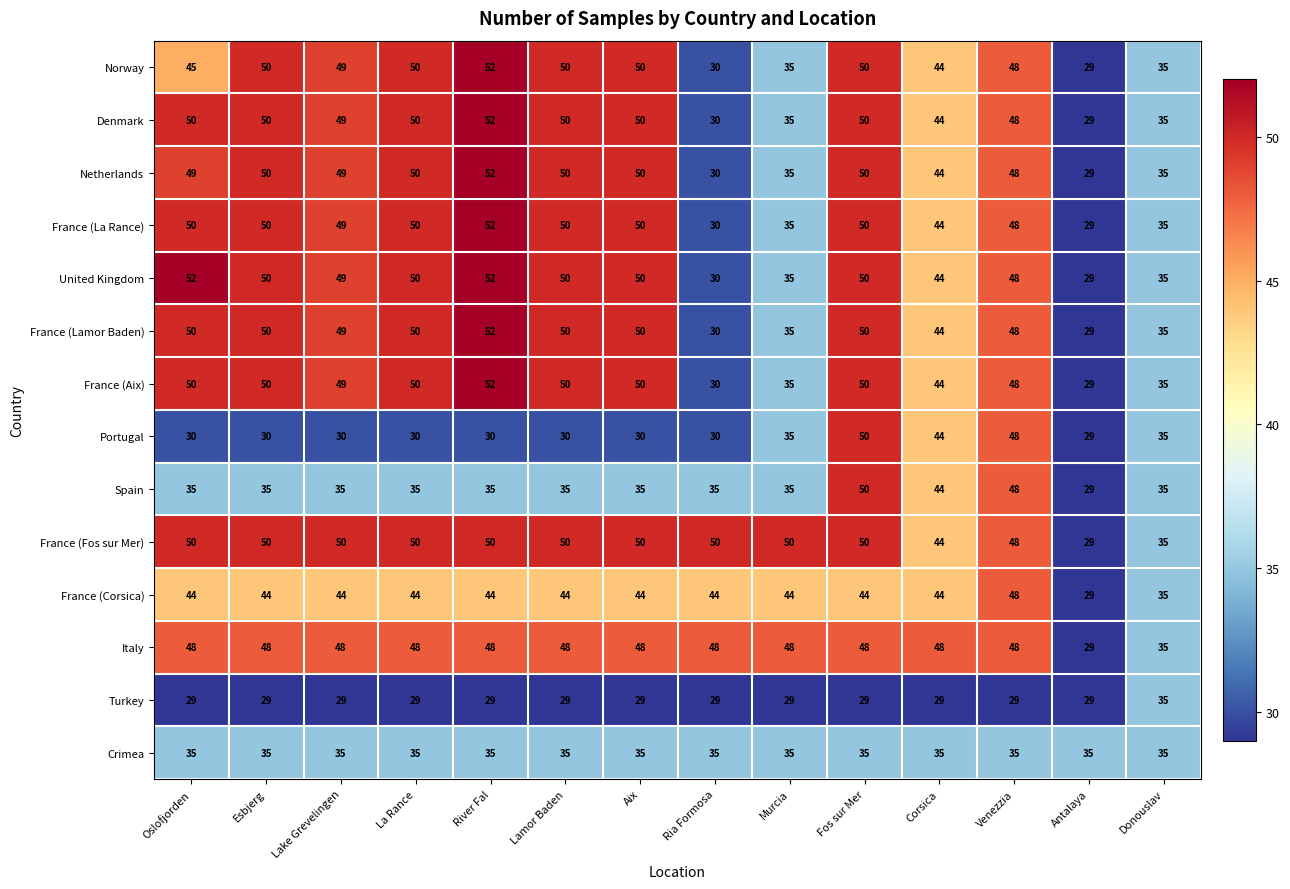

What is the difference between the highest and lowest values at Murcia?

21